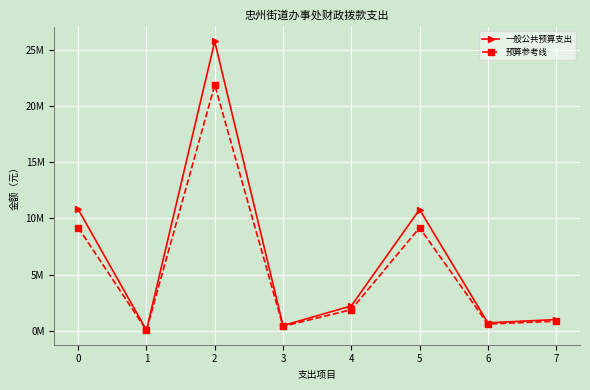

True or false: 一般公共预算支出 has more than 2 interior local peaks.

False